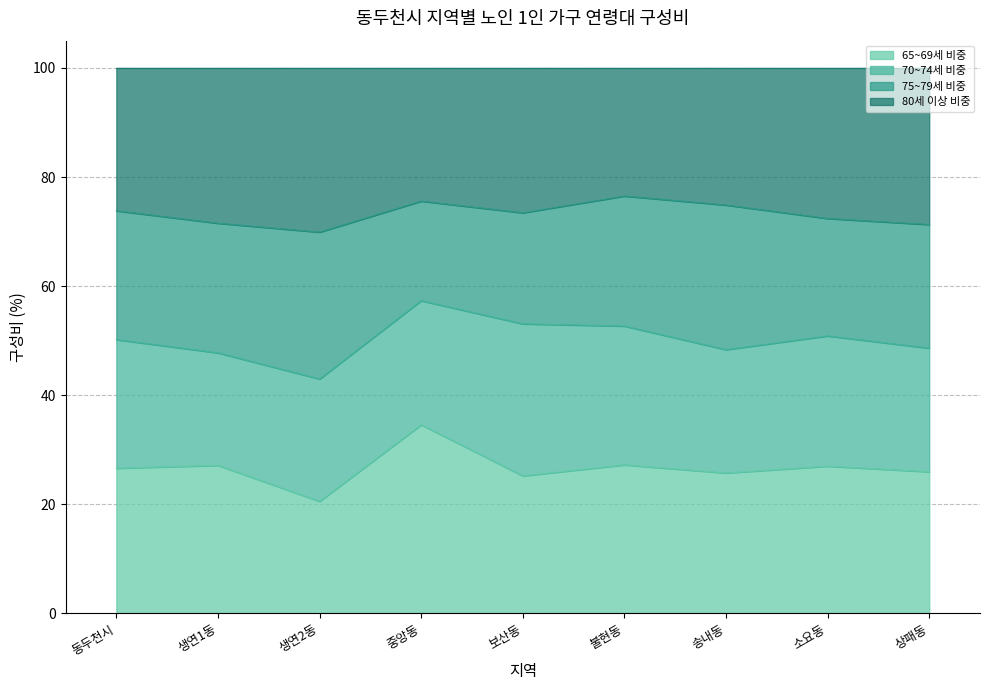

Is it true that 65~69세 비중 equals 27.2 at 불현동?

True